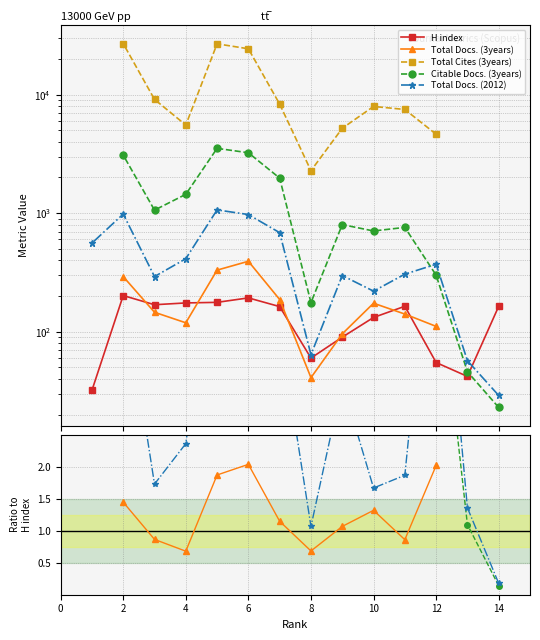

At how many categories does at least one series exceed 29?

14